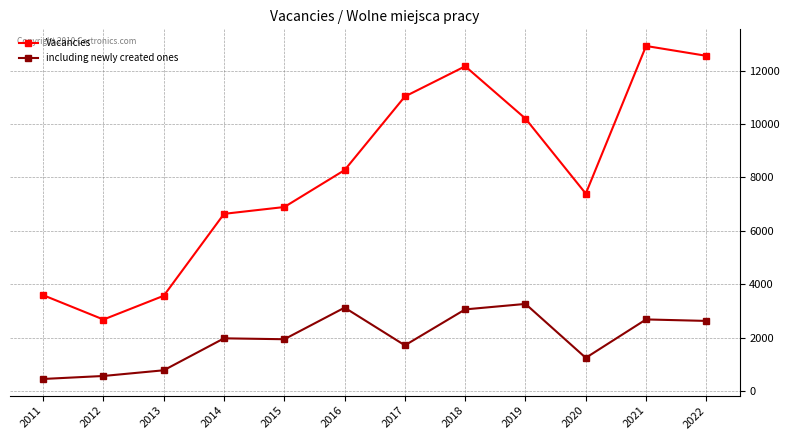

True or false: Vacancies and including newly created ones cross at least once.

False